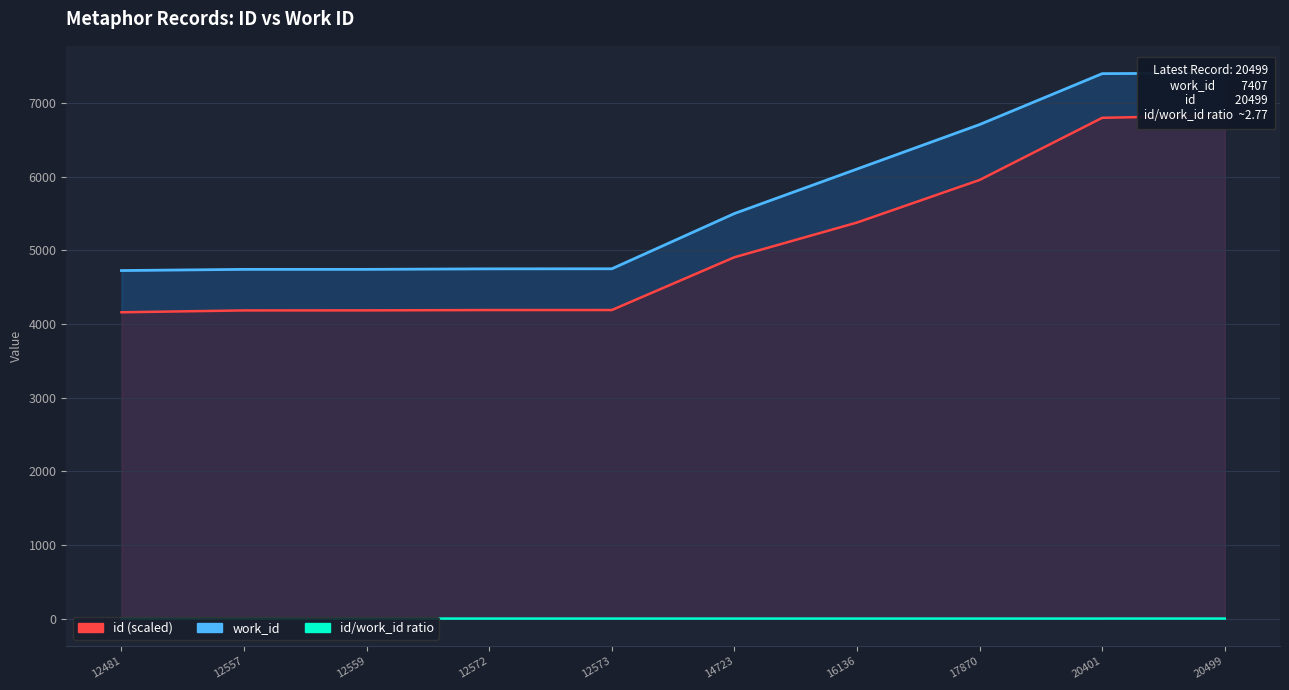

What is the sum of all work_id values?

56836.0